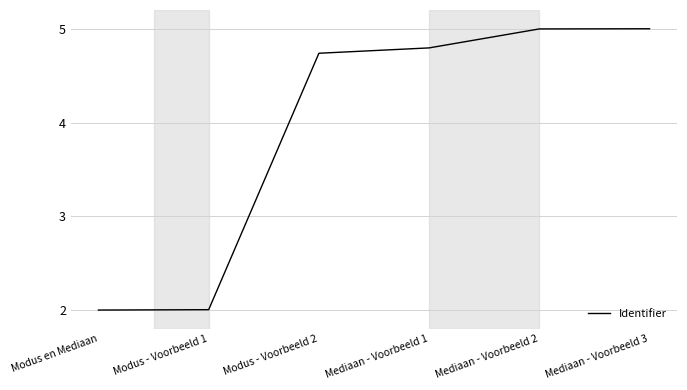

How many lines are shown in the chart?

1